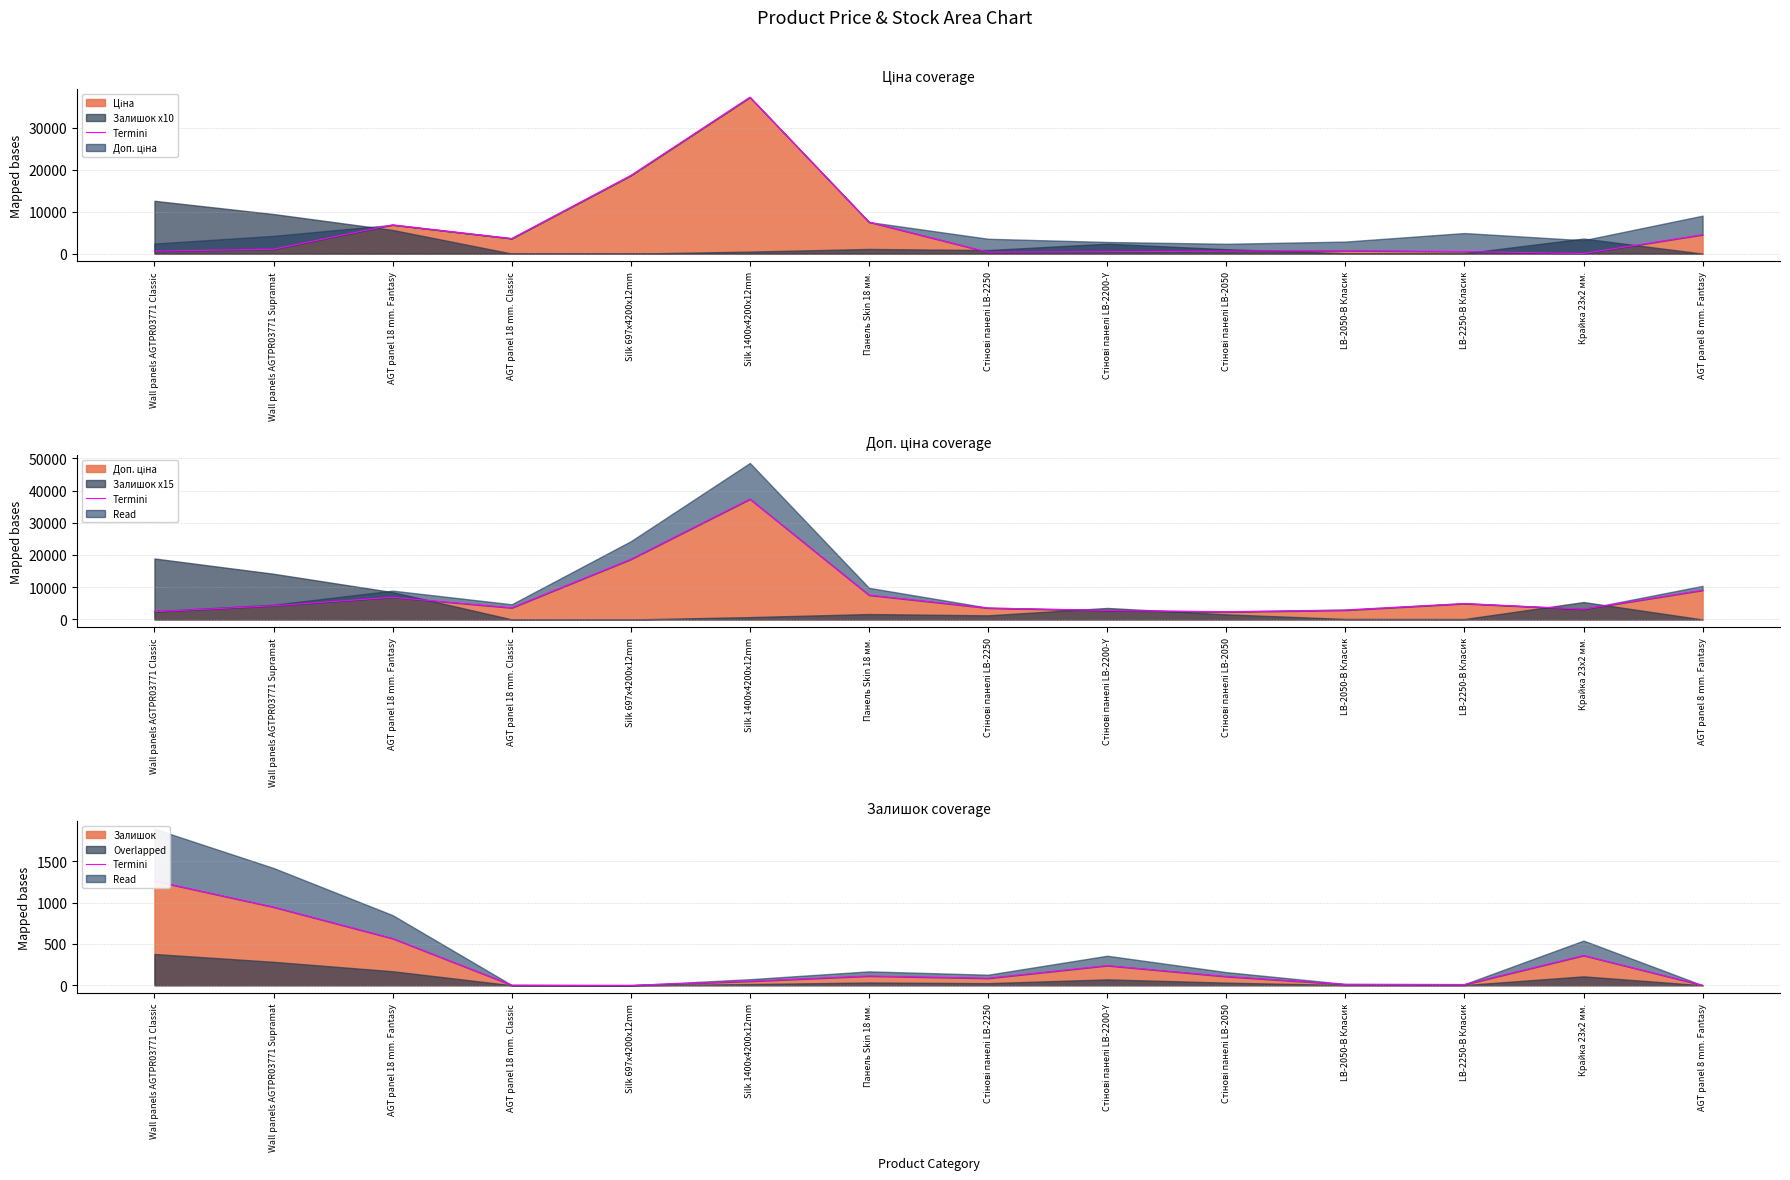

What position from the left is Wall panels AGTPR03771 Classic?

1